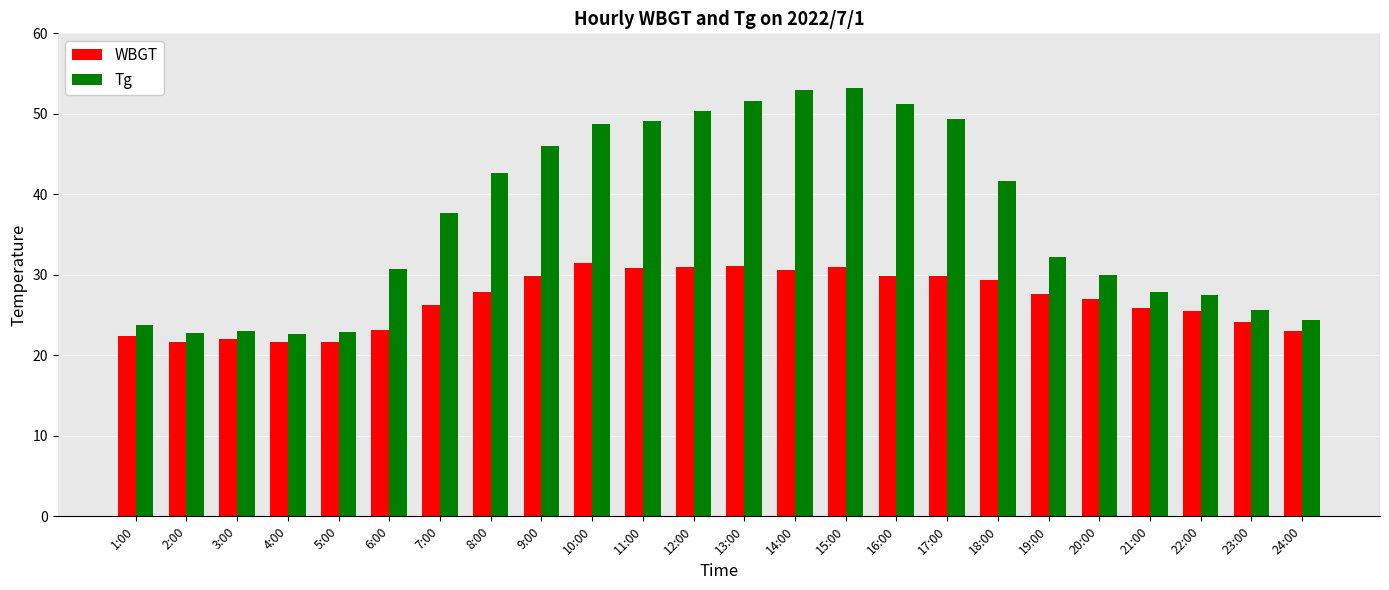

What is the lowest value of the WBGT series?

21.6